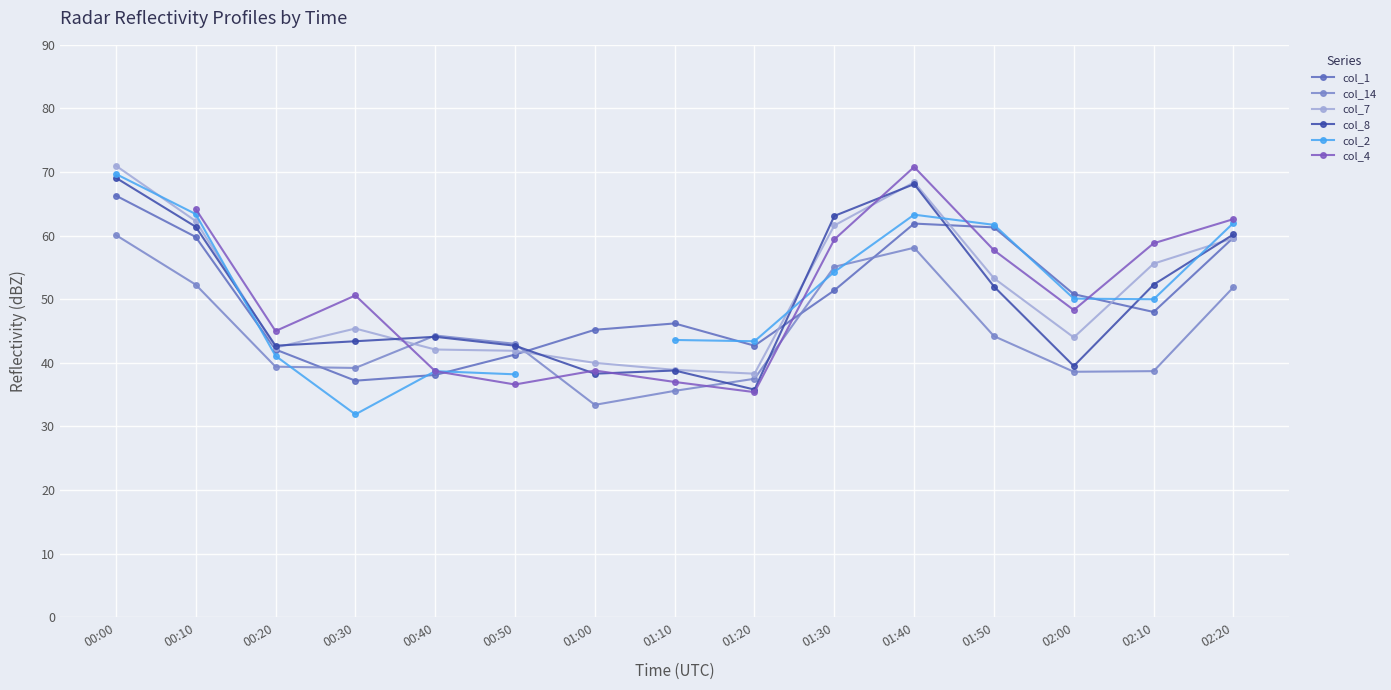

Read the col_8 value at 01:40.

68.1